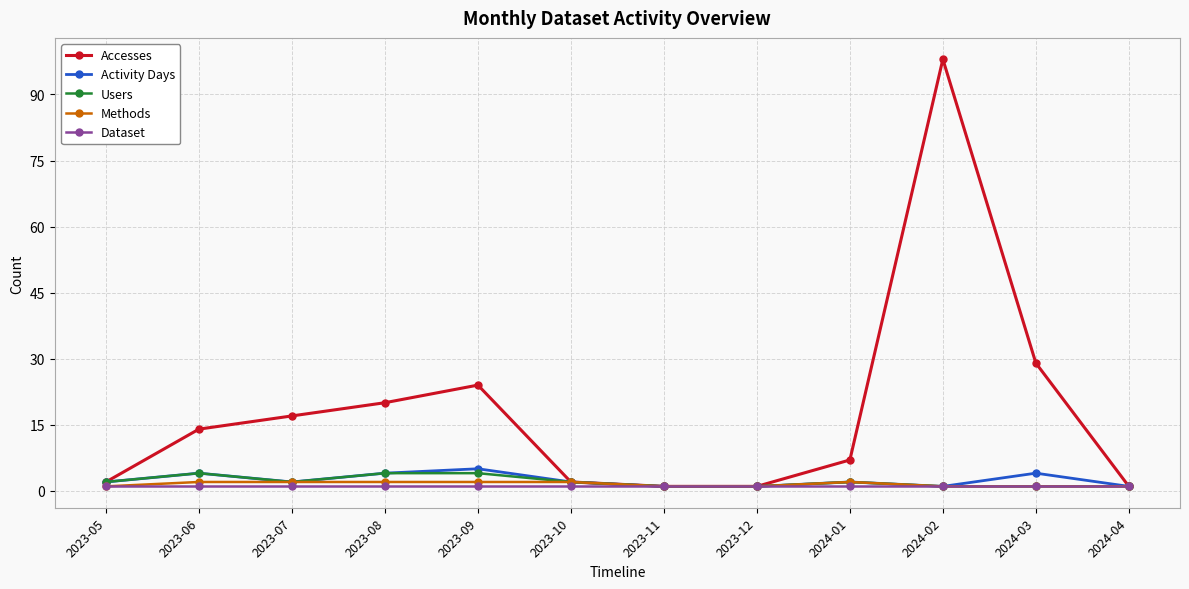

What is the maximum value shown in the chart?

98